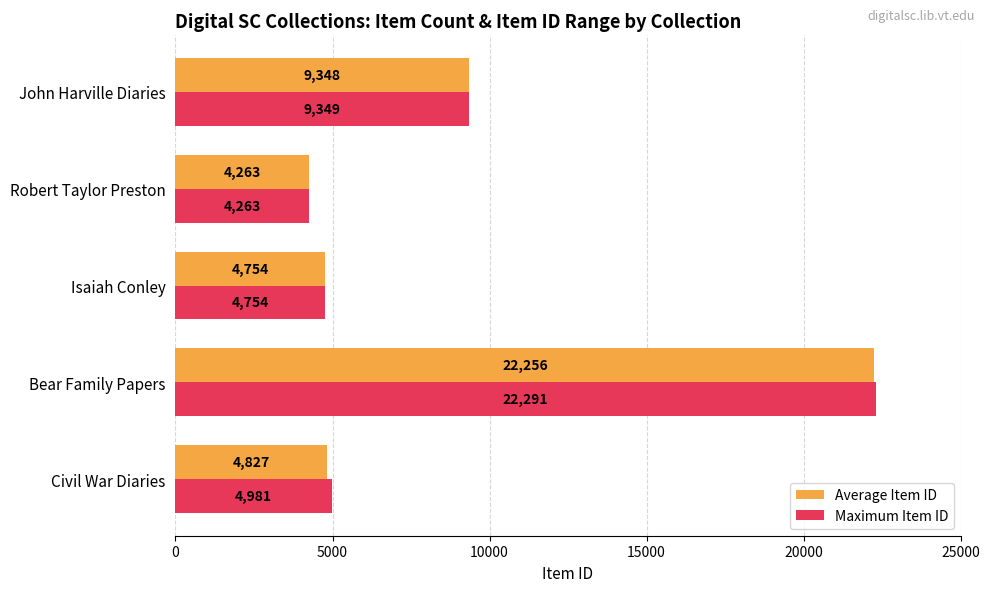

How many values in the Average Item ID series are below 4827?

2